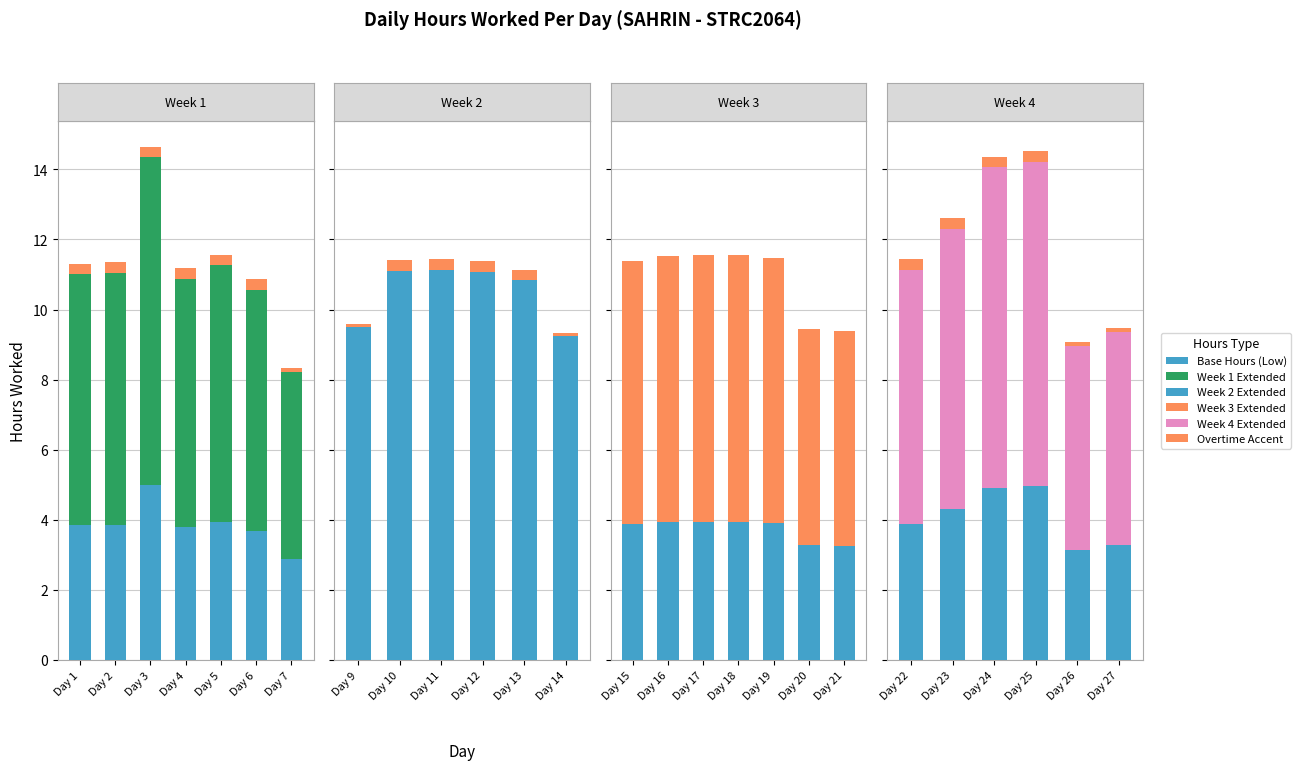

The Accent series shows 0.3 at Day 2. True or false?

True